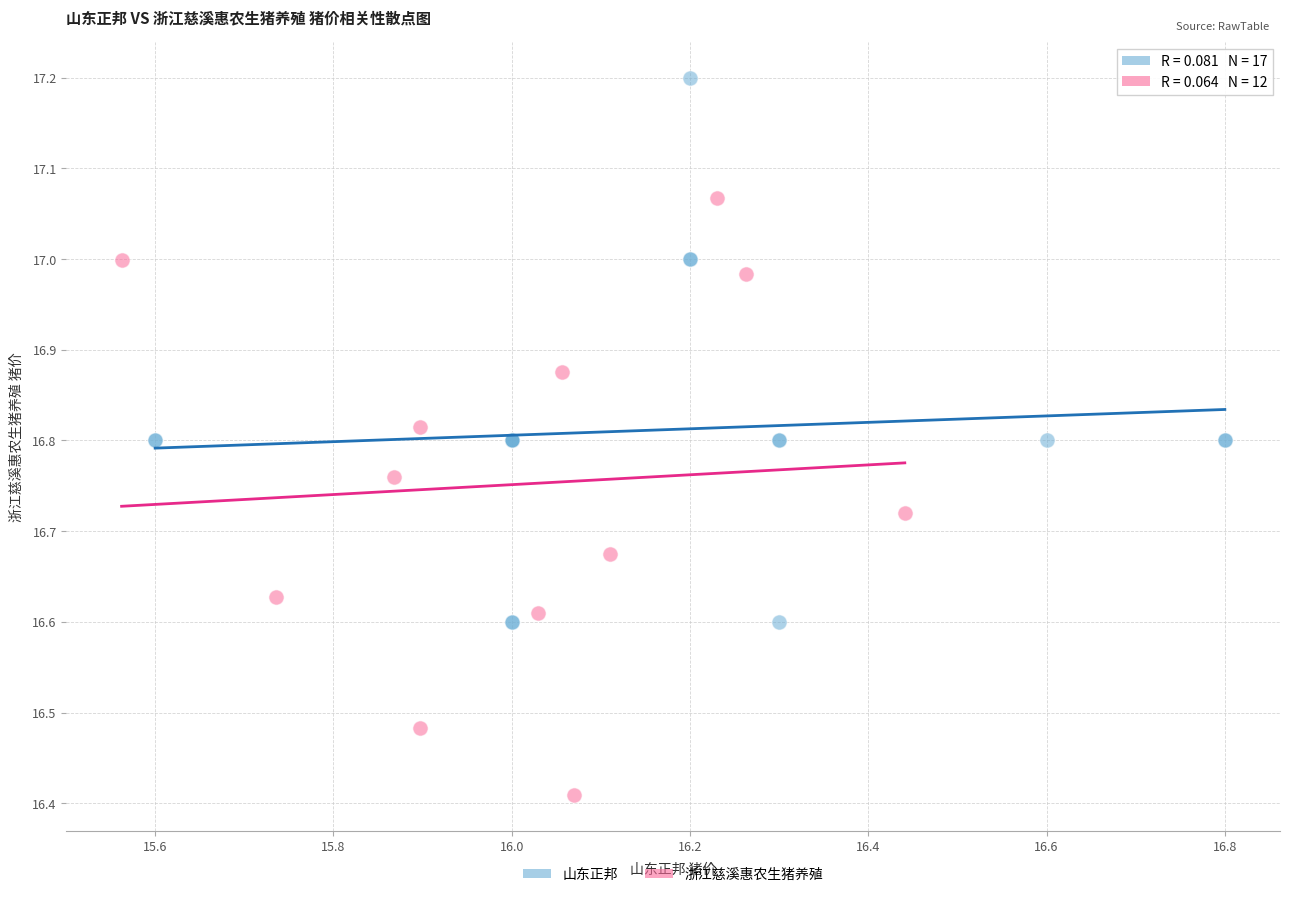

Which series contains the highest Y value?

山东正邦